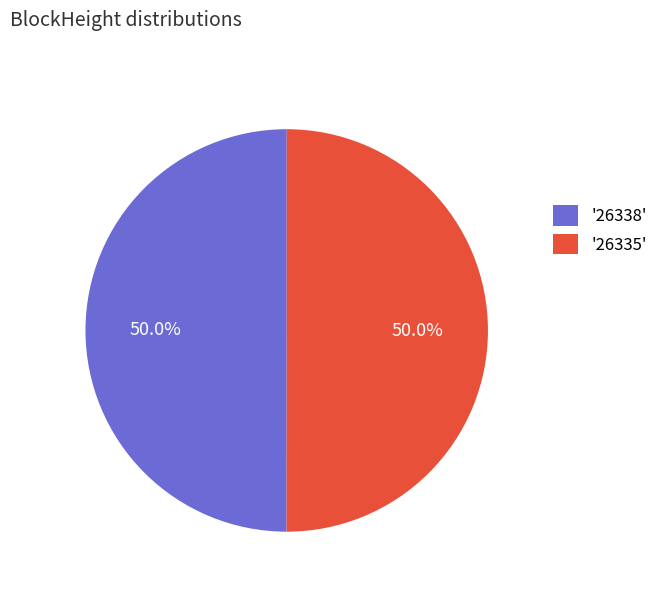

What is the total percentage of '26335' and '26338'?

100.0%